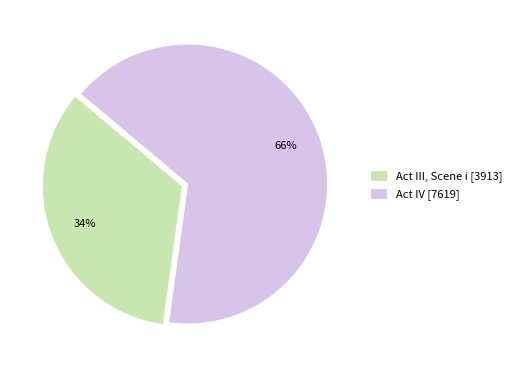

True or false: Act IV accounts for 66% of the total.

True